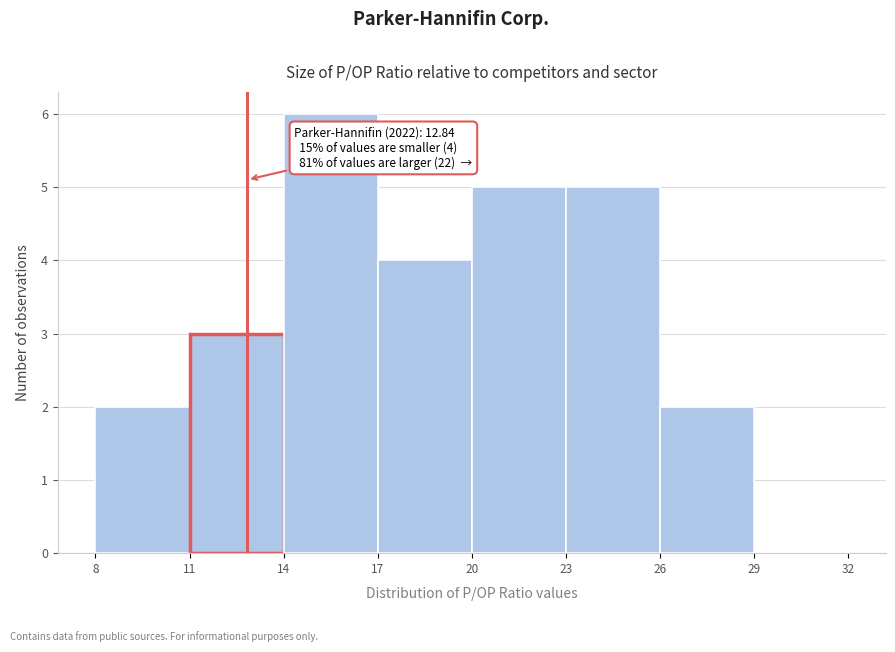

Which range on the x-axis has the tallest bar?

14 to 17